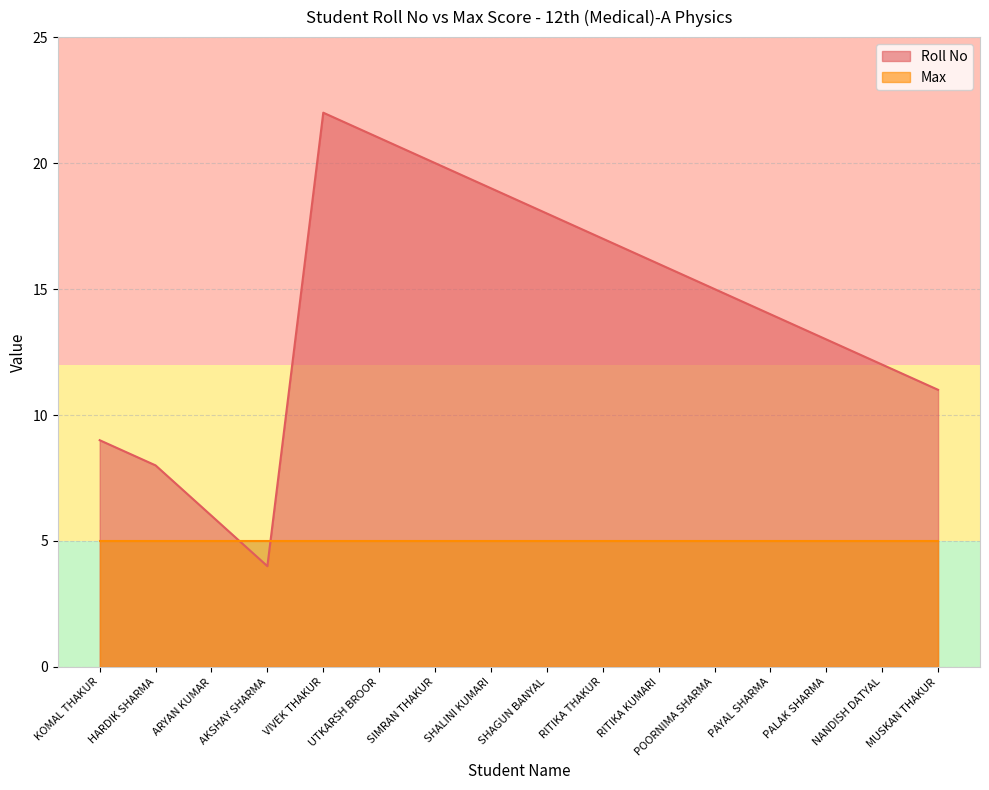

Which label corresponds to the smallest value in the chart?

AKSHAY SHARMA